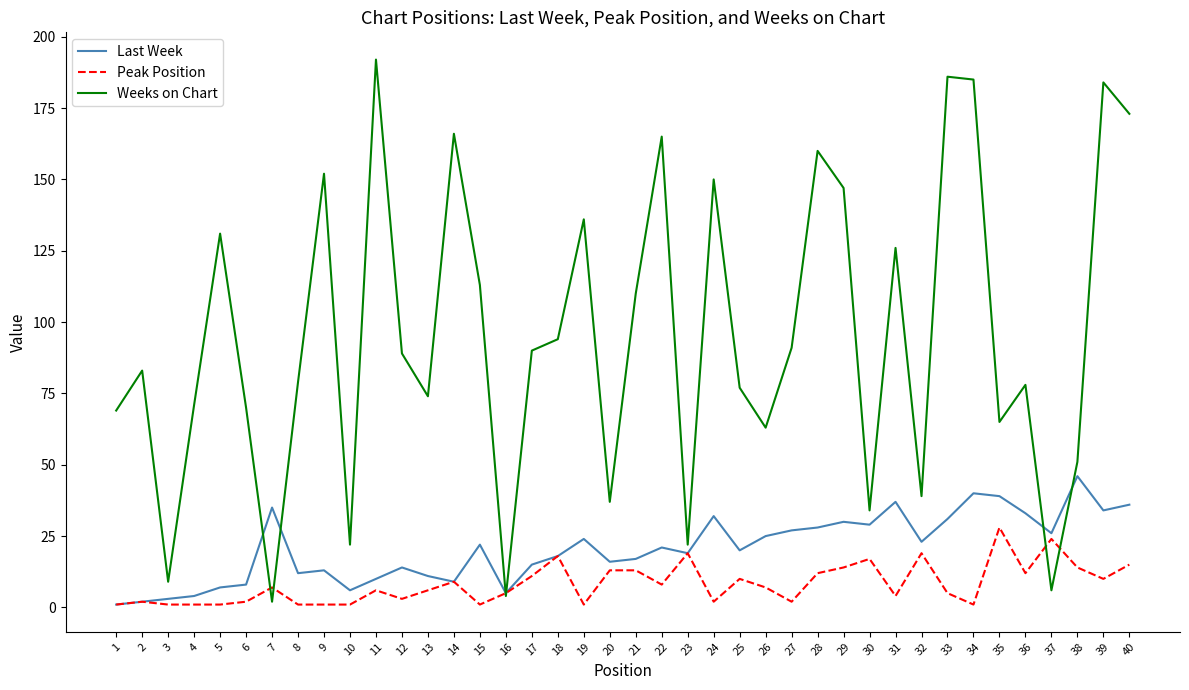

Which series has the largest total across all categories?

Weeks on Chart